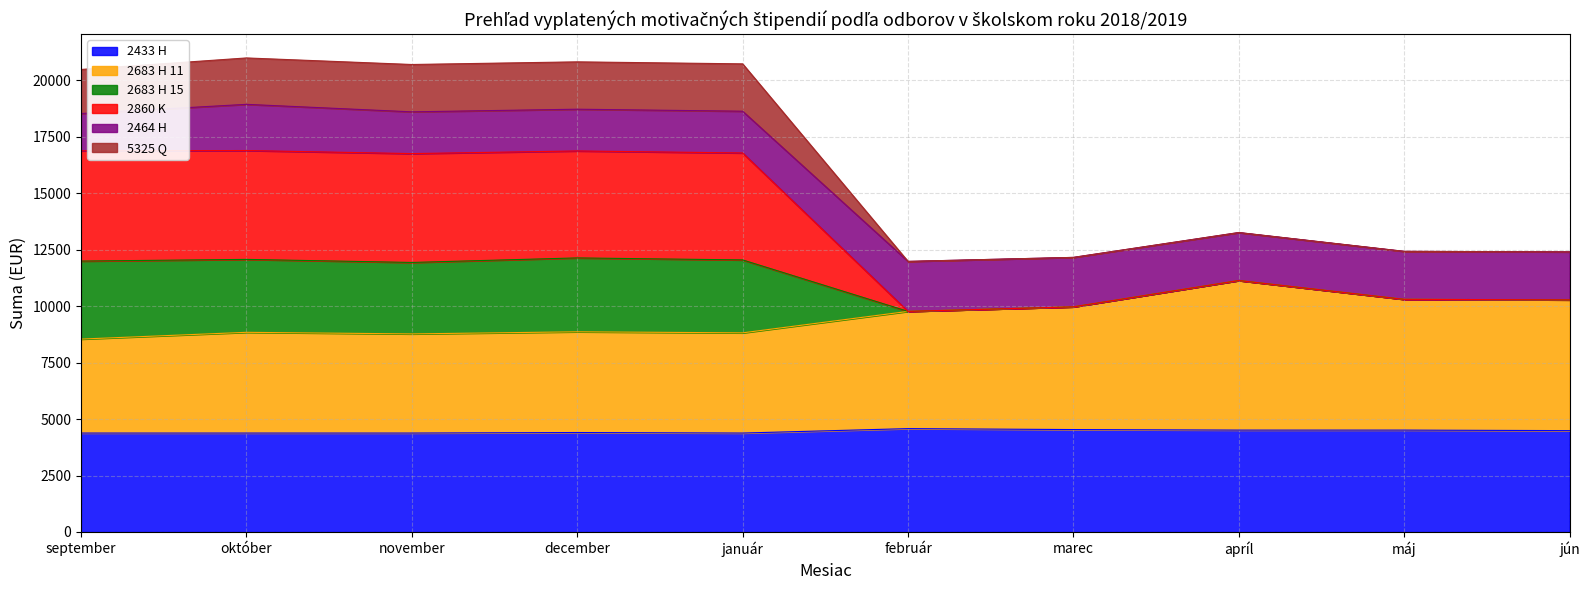

Which has a higher value, október or február?

február